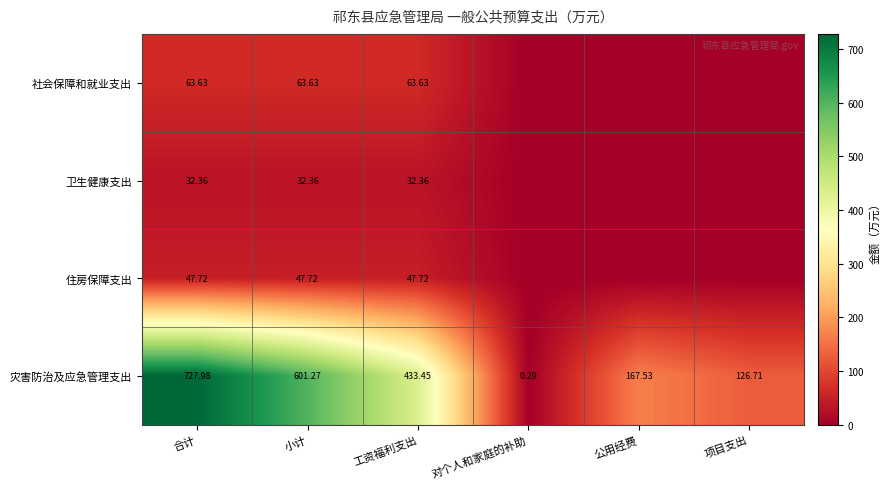

At 工资福利支出, list the series in order from largest to smallest.

灾害防治及应急管理支出, 社会保障和就业支出, 住房保障支出, 卫生健康支出